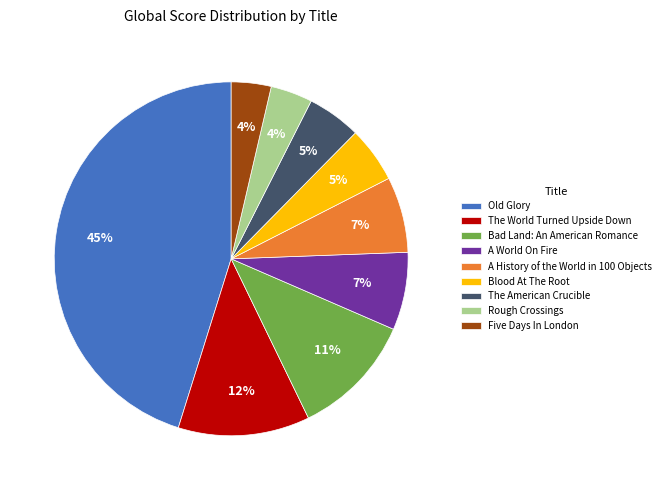

Does Rough Crossings represent more than half of the total?

No